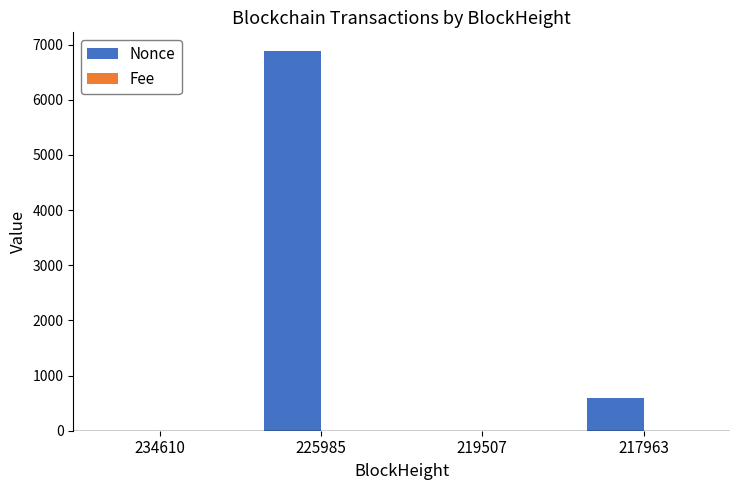

At which category is the sum across all series the highest?

225985